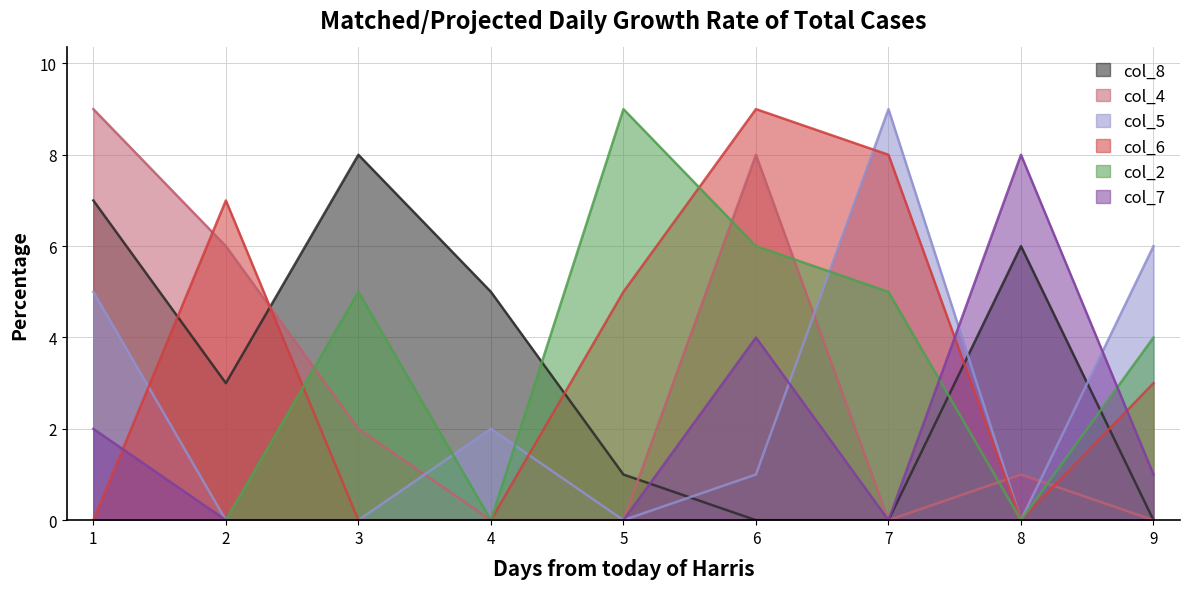

What is the average value of the col_5 series?

3